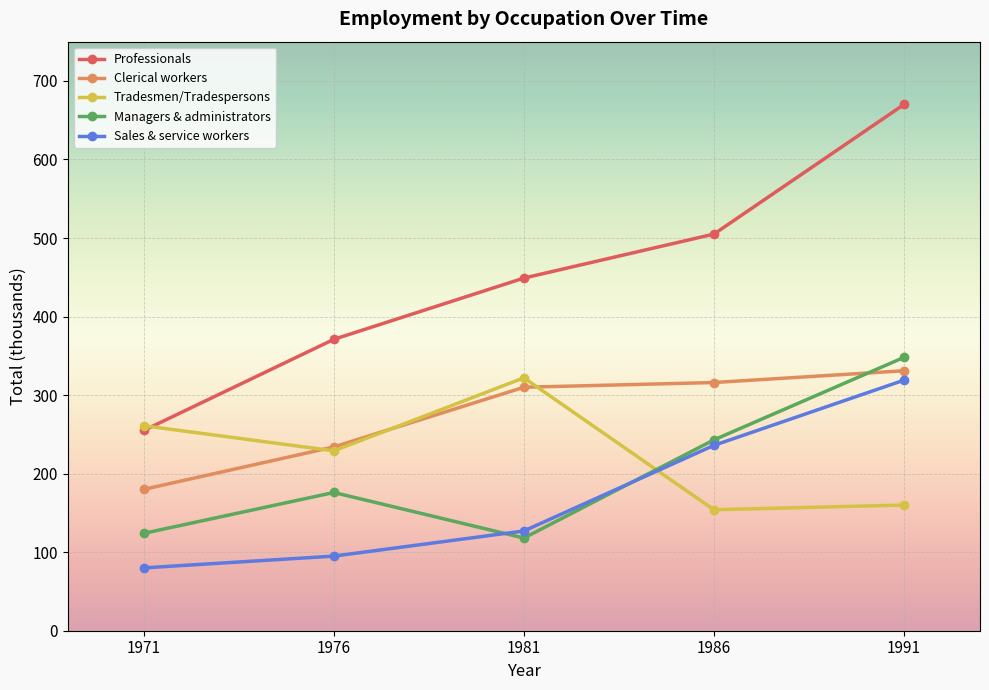

Reading right to left, what are all the values shown in this chart?

Professionals: 1991=670	1986=505	1981=449	1976=371	1971=255
Clerical workers: 1991=331	1986=316	1981=310	1976=234	1971=180
Tradesmen/Tradespersons: 1991=160	1986=154	1981=322	1976=229	1971=261
Managers & administrators: 1991=348	1986=243	1981=118	1976=176	1971=124
Sales & service workers: 1991=319	1986=236	1981=127	1976=95	1971=80